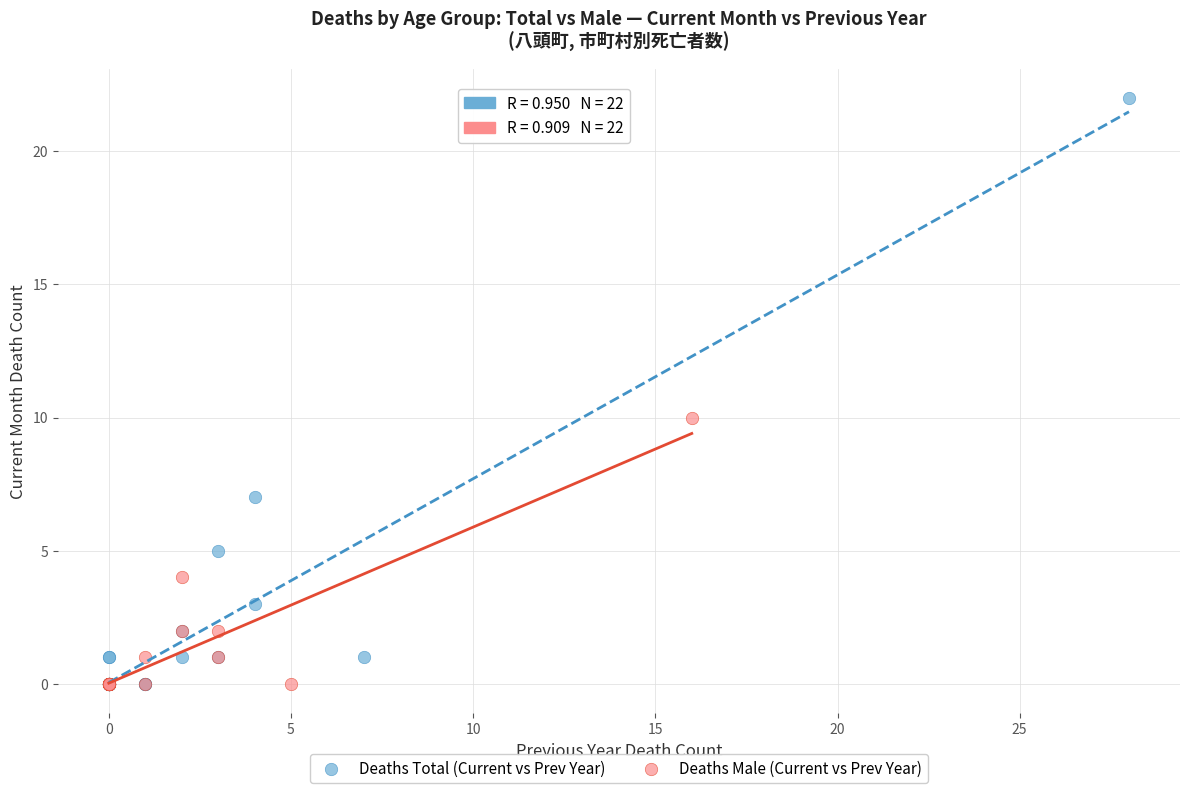

Which series contains the highest Y value?

Deaths Total (Current vs Prev Year)